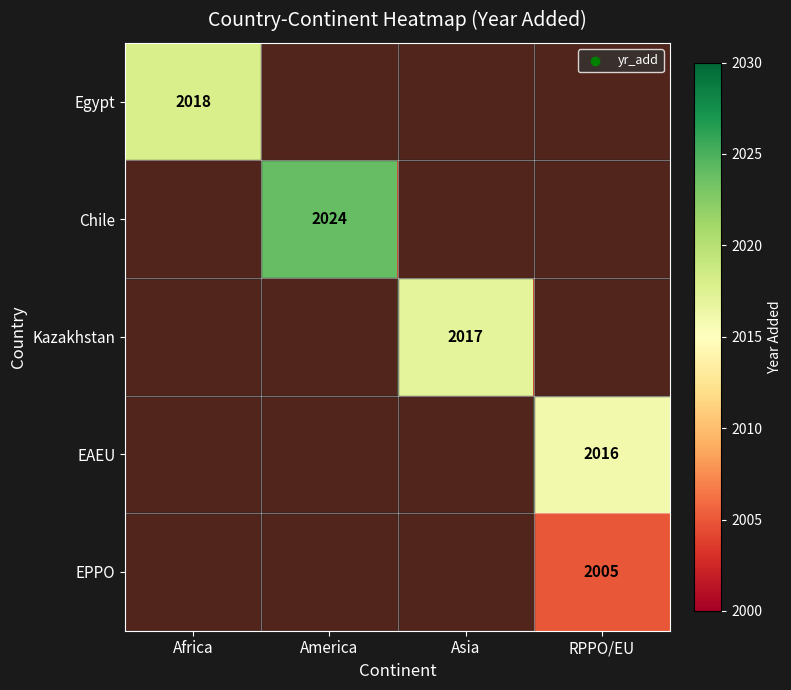

Is it true that Chile equals 3087 at America?

False